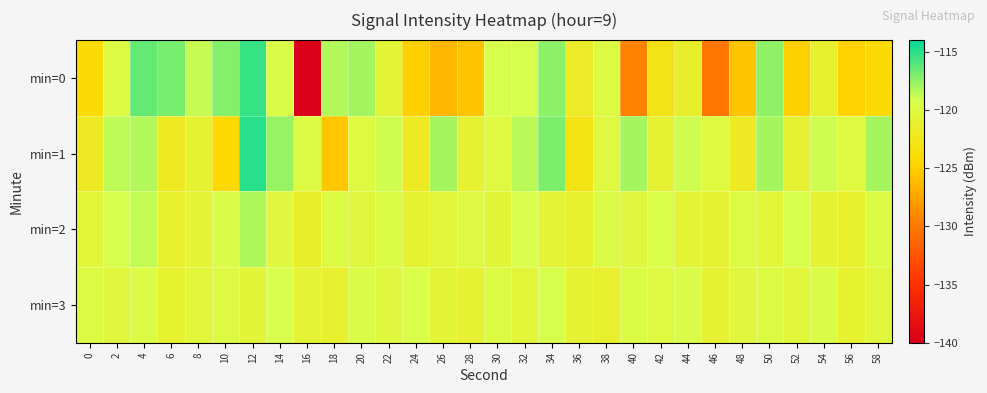

Which label corresponds to the smallest value in the chart?

16